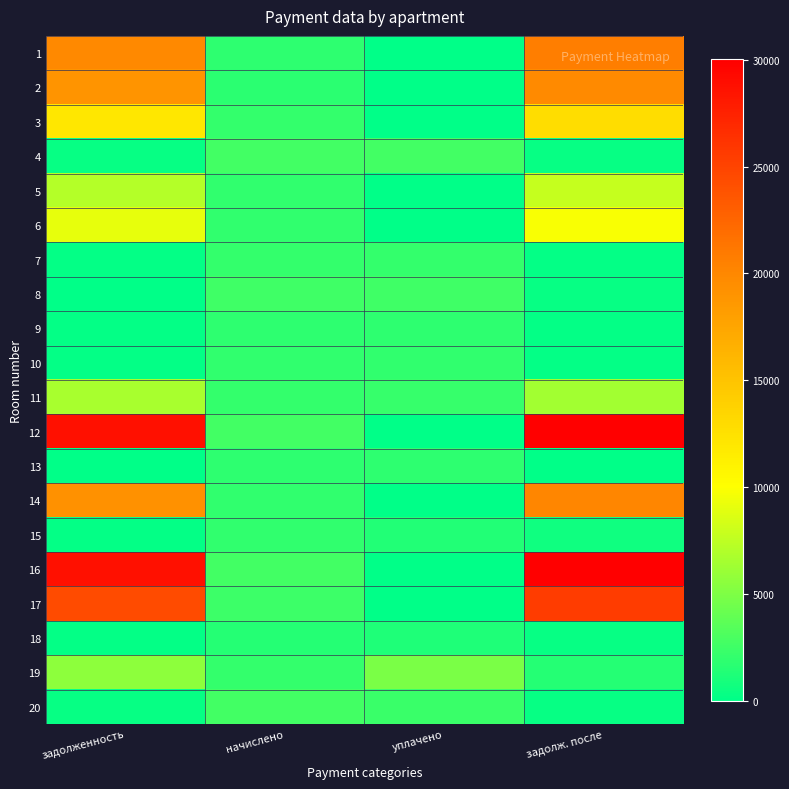

Reading left to right, list all the values displayed in this chart.

1: задолженность=19850.6	начислено=1790.9	уплачено=0.0	задолж. после=20667.6
2: задолженность=18961.8	начислено=1710.7	уплачено=0.0	задолж. после=19742.2
3: задолженность=12018.5	начислено=2044.9	уплачено=0.0	задолж. после=12848.2
4: задолженность=289.1	начислено=2601.7	уплачено=2601.7	задолж. после=289.1
5: задолженность=7054.7	начислено=1951.3	уплачено=0.0	задолж. после=7797.2
6: задолженность=9095.0	начислено=1902.3	уплачено=0.0	задолж. после=9844.3
7: задолженность=223.7	начислено=2013.7	уплачено=2013.7	задолж. после=223.7
8: задолженность=13.3	начислено=2477.0	уплачено=2504.3	задолж. после=247.9
9: задолженность=202.9	начислено=1826.5	уплачено=1826.5	задолж. после=202.9
10: задолженность=183.2	начислено=1942.4	уплачено=1919.8	задолж. после=215.8
11: задолженность=6685.1	начислено=2076.0	уплачено=2226.2	задолж. после=6444.3
12: задолженность=28762.4	начислено=2601.7	уплачено=0.0	задолж. после=29949.4
13: задолженность=0.0	начислено=1826.5	уплачено=1826.5	задолж. после=0.0
14: задолженность=19220.3	начислено=1955.8	уплачено=0.0	задолж. после=20089.3
15: задолженность=221.4	начислено=1986.9	уплачено=1324.6	задолж. после=663.0
16: задолженность=28837.7	начислено=2601.7	уплачено=0.0	задолж. после=30024.6
17: задолженность=24420.4	начислено=2445.8	уплачено=0.0	задолж. после=25510.8
18: задолженность=157.9	начислено=1421.2	уплачено=1263.3	задолж. после=316.0
19: задолженность=5569.7	начислено=2013.7	уплачено=4809.5	задолж. после=1490.7
20: задолженность=290.1	начислено=2610.6	уплачено=2320.6	задолж. после=290.1